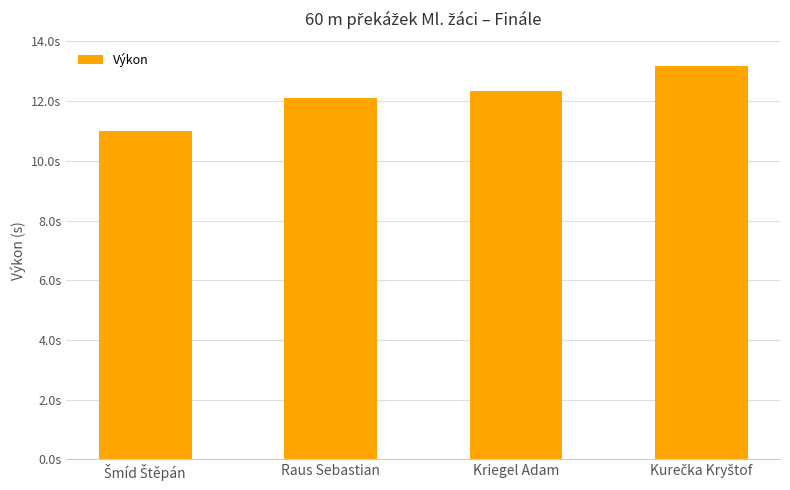

What is the minimum value shown in the chart?

11.0